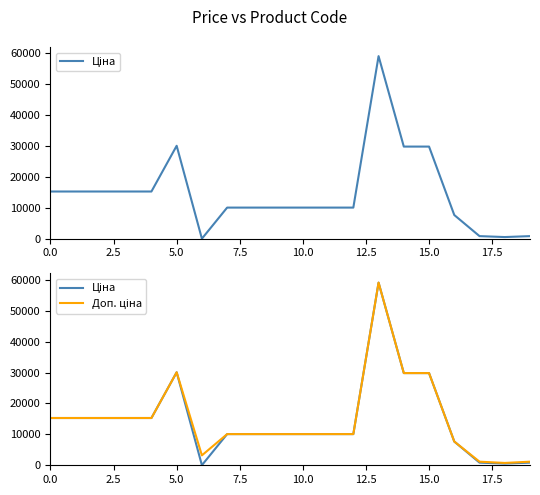

True or false: Доп. ціна and Ціна cross at least once.

False